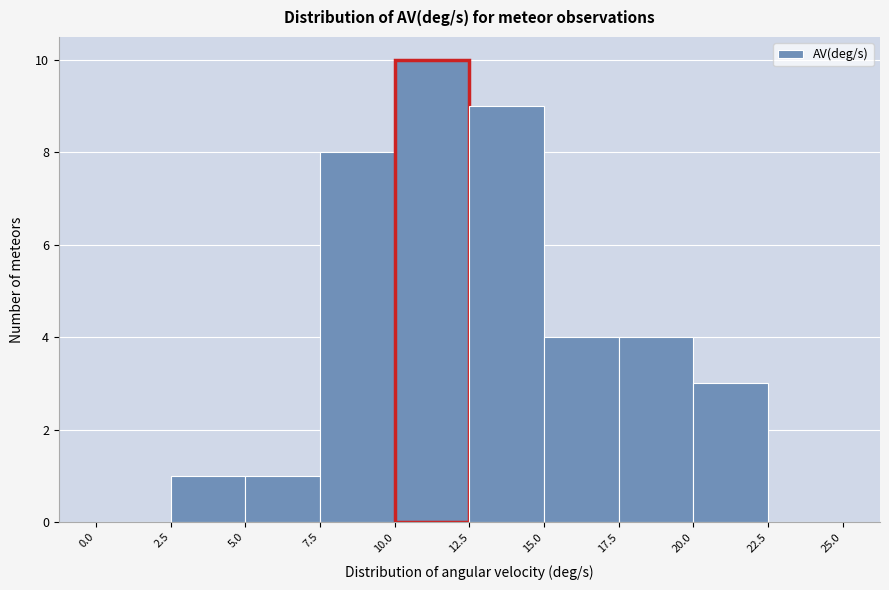

Over which range of the x-axis is the bar tallest?

10.0 to 12.5